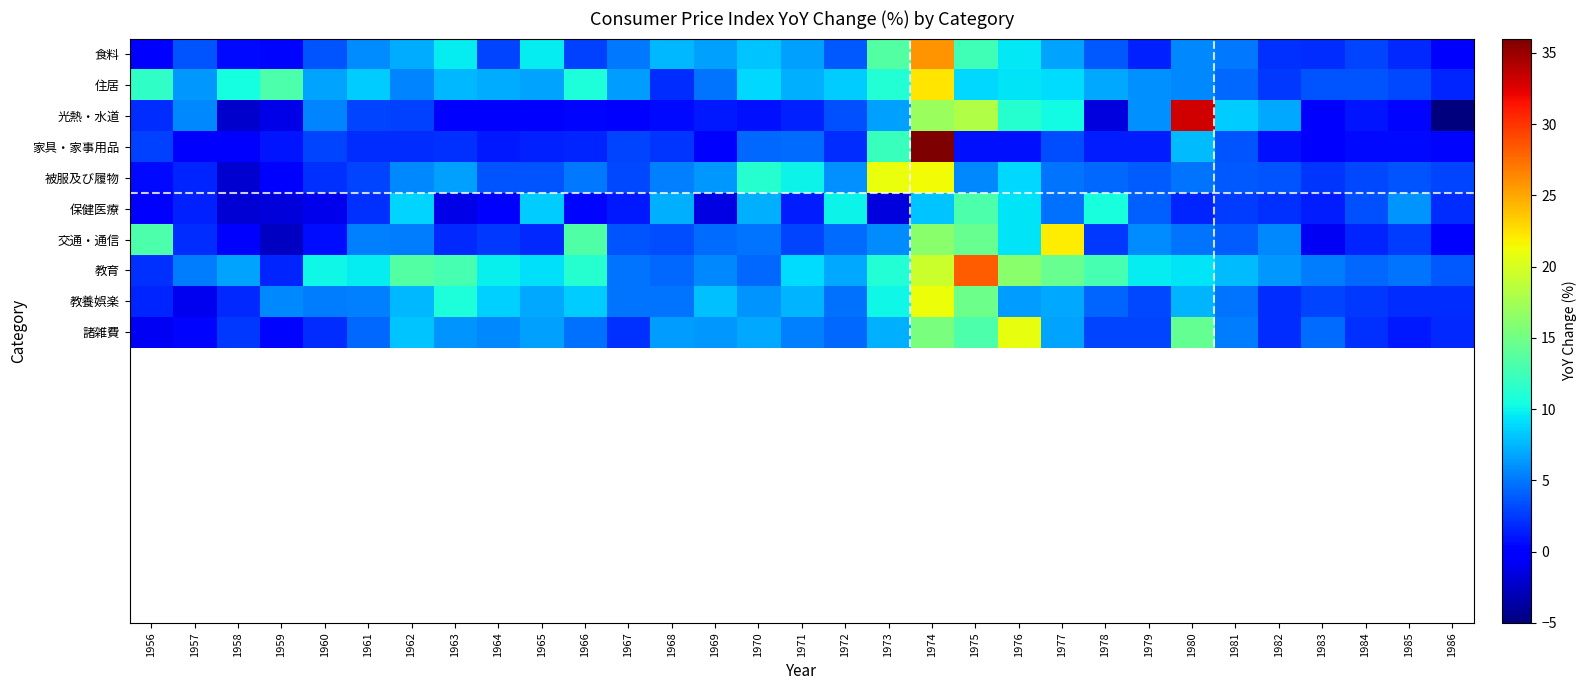

What is the difference between the highest and lowest values at 1968?

7.0